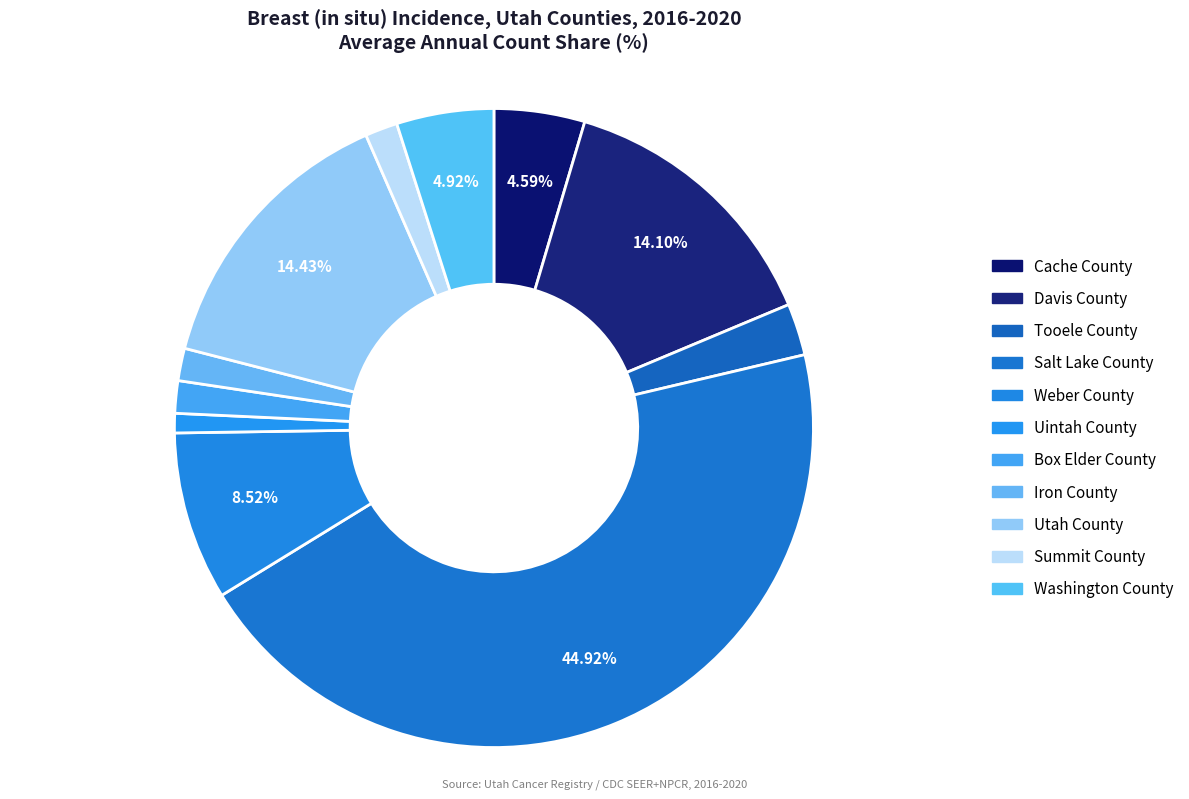

To the nearest percent, what portion does Cache County represent?

5%